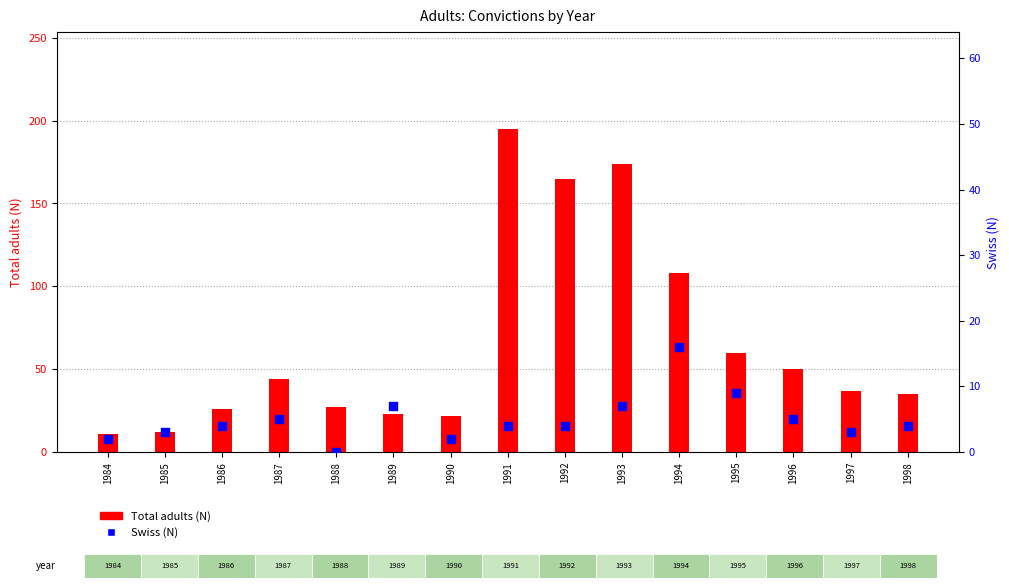

At how many categories does at least one series exceed 170?

2